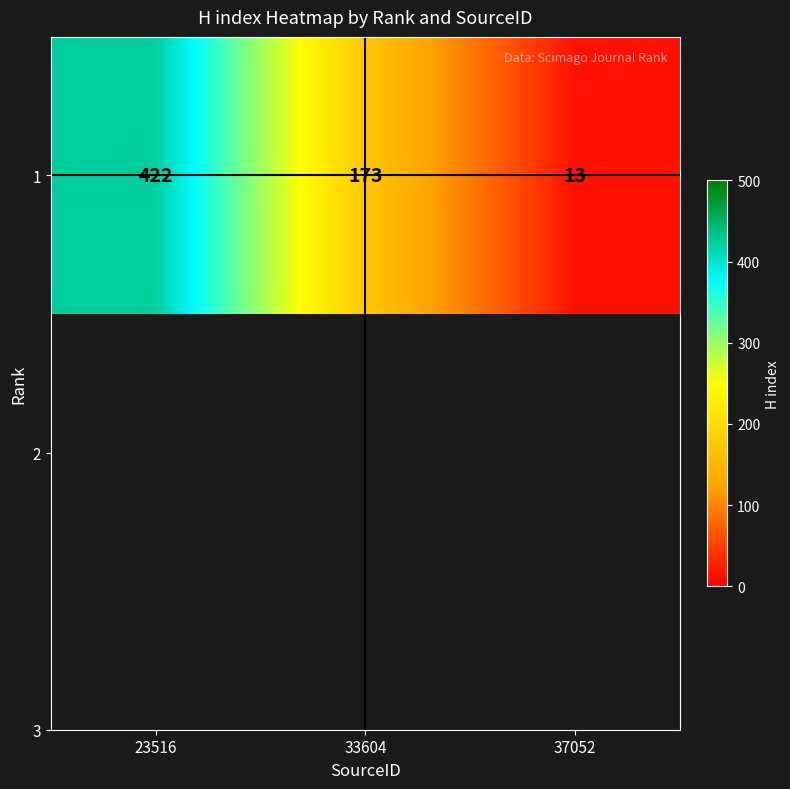

What is the greatest value displayed?

422